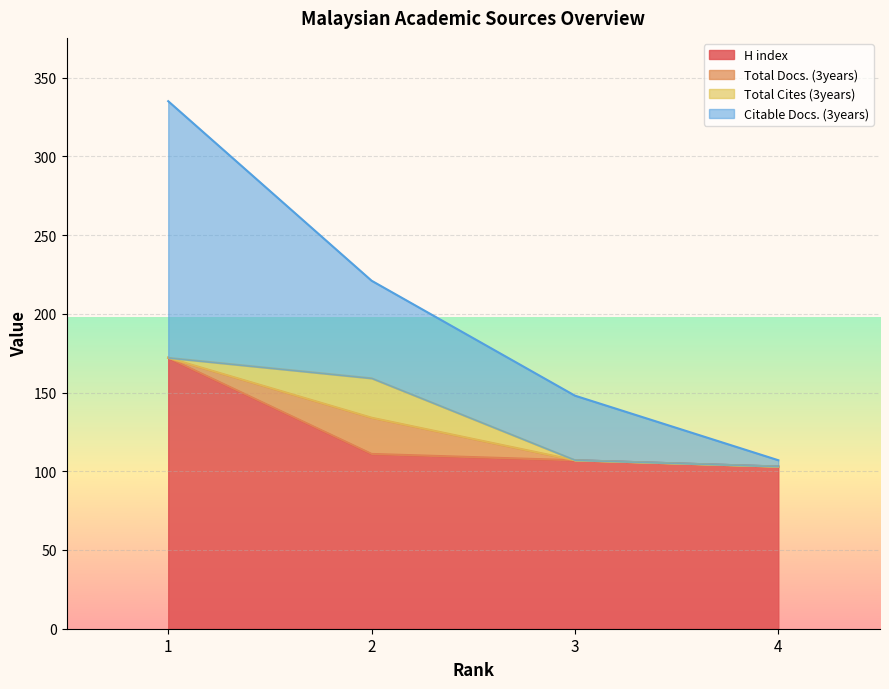

What is the approximate value of Citable Docs. (3years) at 4?

107